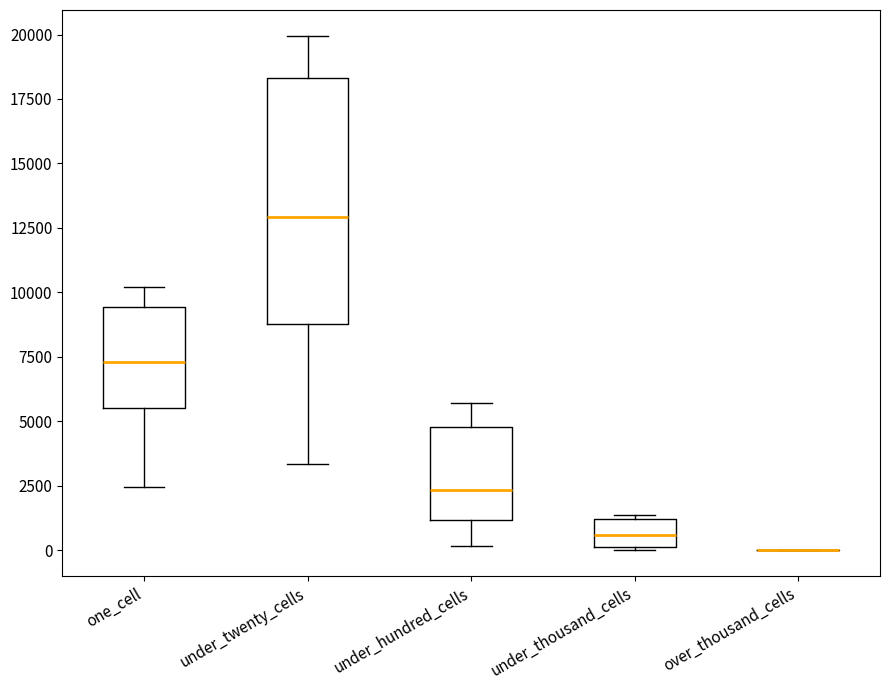

Reading left to right, read every box against the y-axis: the position of its median line, the range the box covers, and the ends of its whiskers. The values are not printed on the chart, so give them approximately, as read against the axis.

one_cell: median 7500, box 5500 to 9500, whiskers 2500 to 10000
under_twenty_cells: median 13000, box 9000 to 18500, whiskers 3500 to 20000
under_hundred_cells: median 2500, box 1000 to 5000, whiskers 0 to 5500
under_thousand_cells: median 500, box 0 to 1000, whiskers 0 to 1500
over_thousand_cells: box collapsed to a line at 0, whiskers 0 to 0